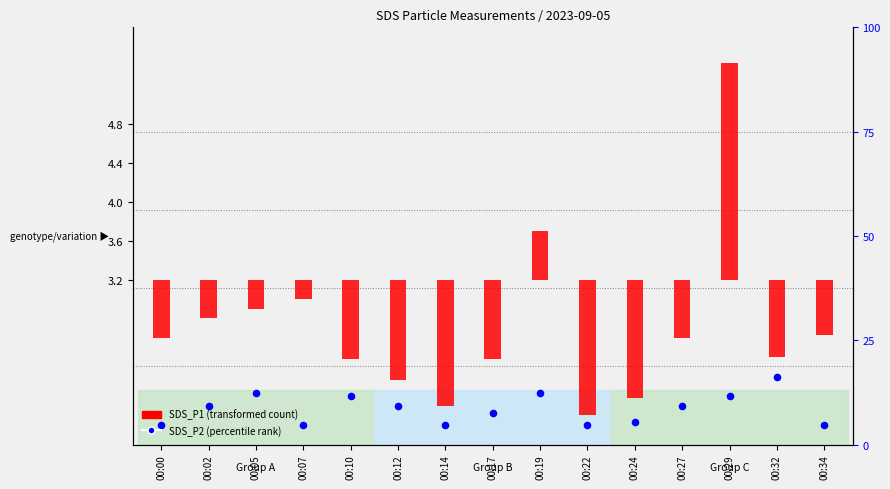

What is the ratio of the value at 00:02 to the value at 00:12?

1.0